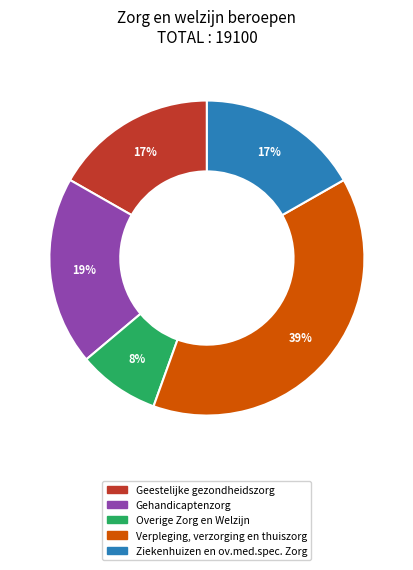

To the nearest percent, what is the average slice percentage?

20%